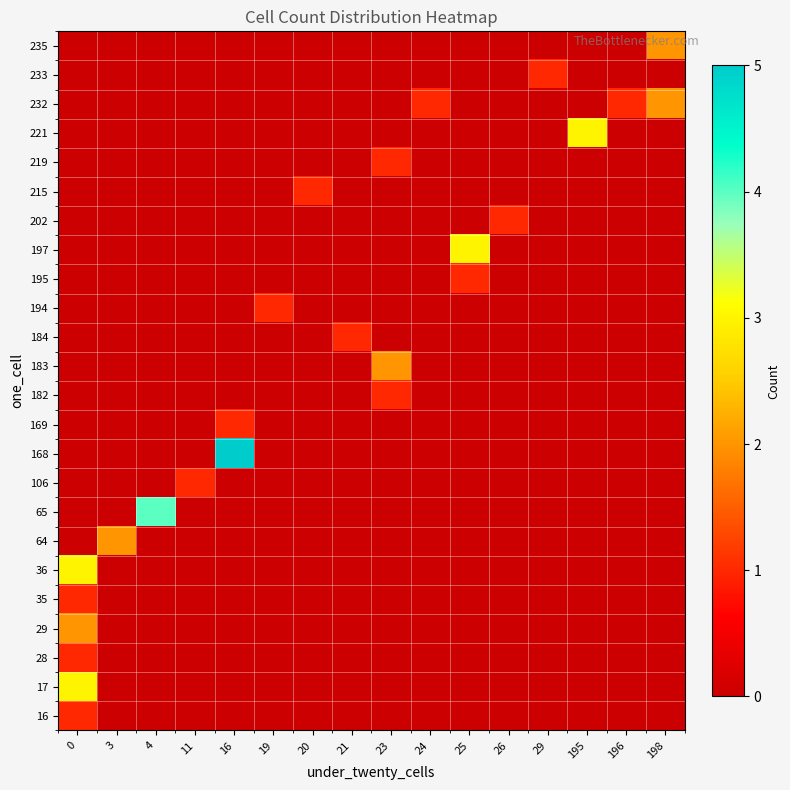

How many series are shown in this chart?

24